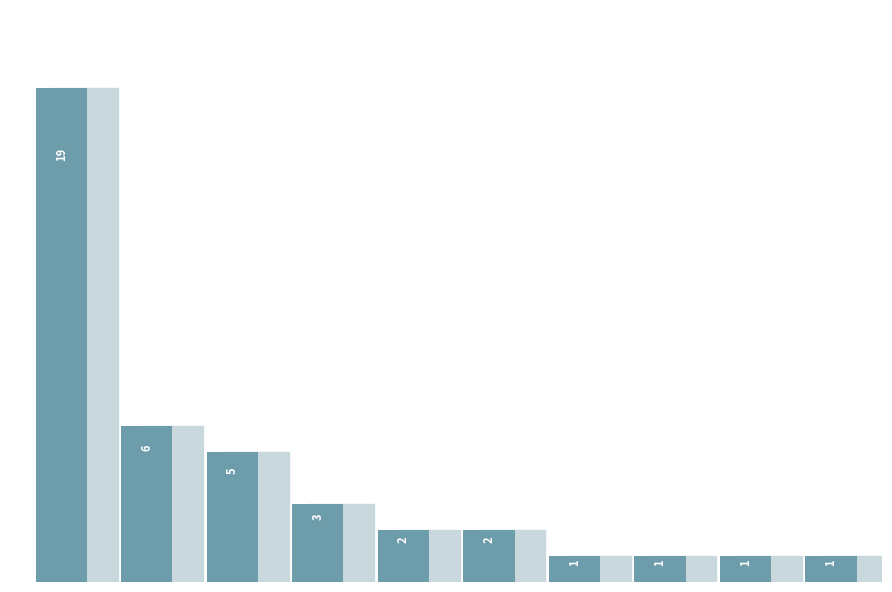

What is the minimum value shown in the chart?

1